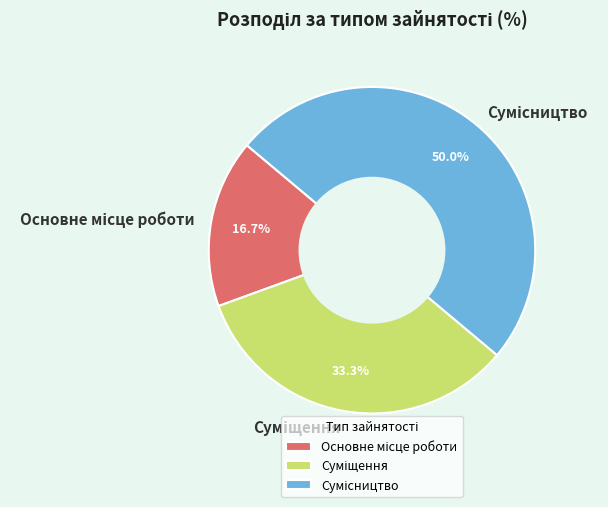

What is the change in value from Основне місце роботи to Суміщення?

+1